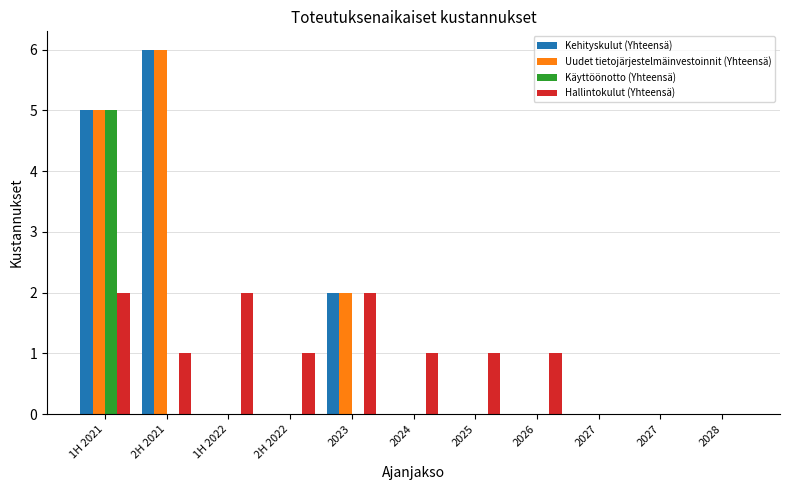

Rank the categories by Uudet tietojärjestelmäinvestoinnit (Yhteensä) value from lowest to highest.

1H 2022, 2H 2022, 2024, 2025, 2026, 2027, 2027, 2028, 2023, 1H 2021, 2H 2021